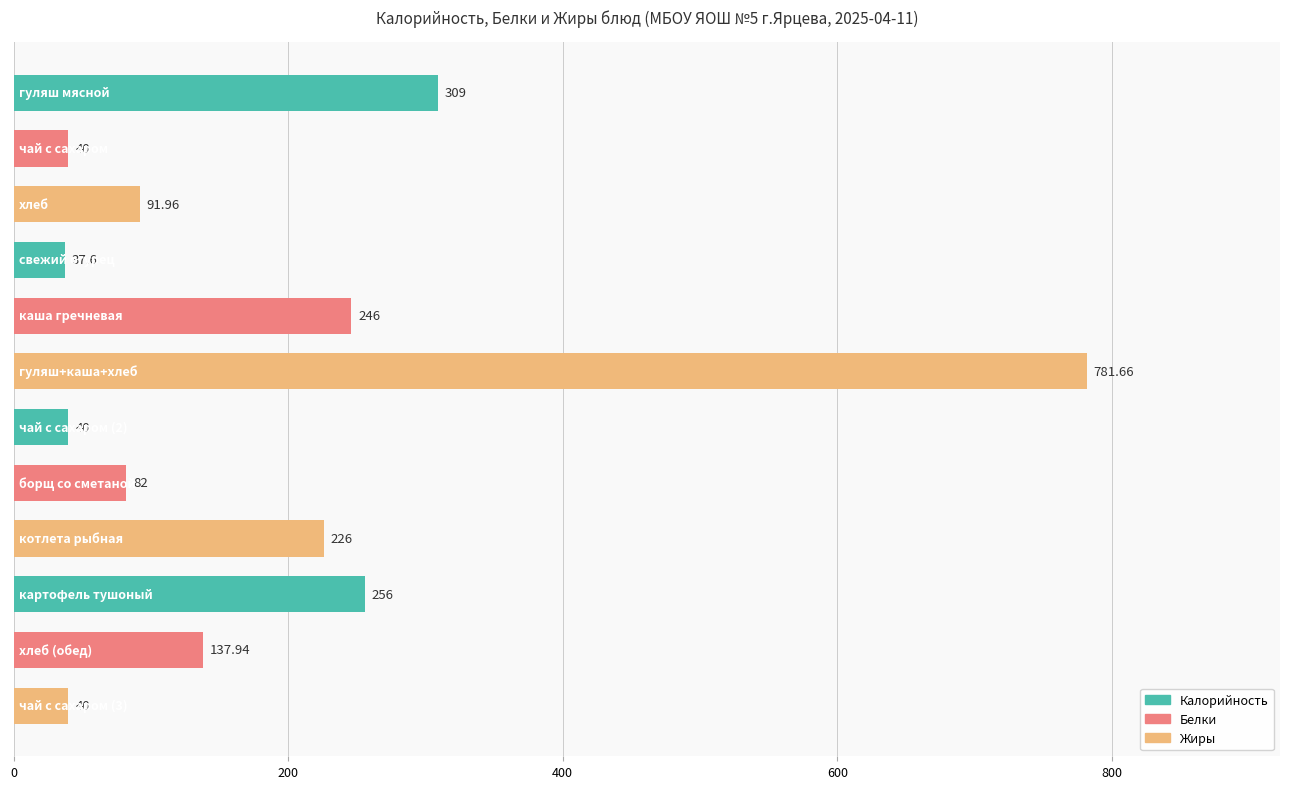

What is the difference between the second highest and second lowest values?

269.0